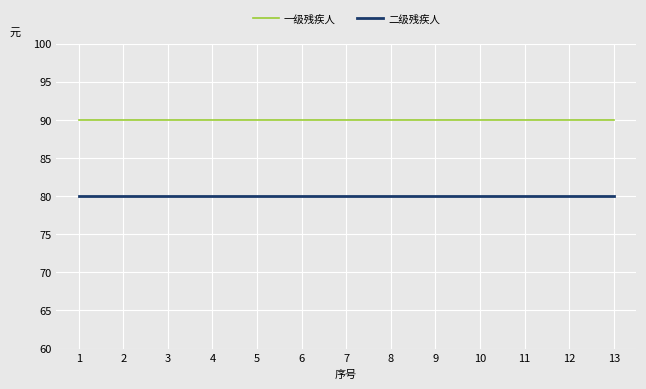

What is the spread (max minus min) of values at 5?

10